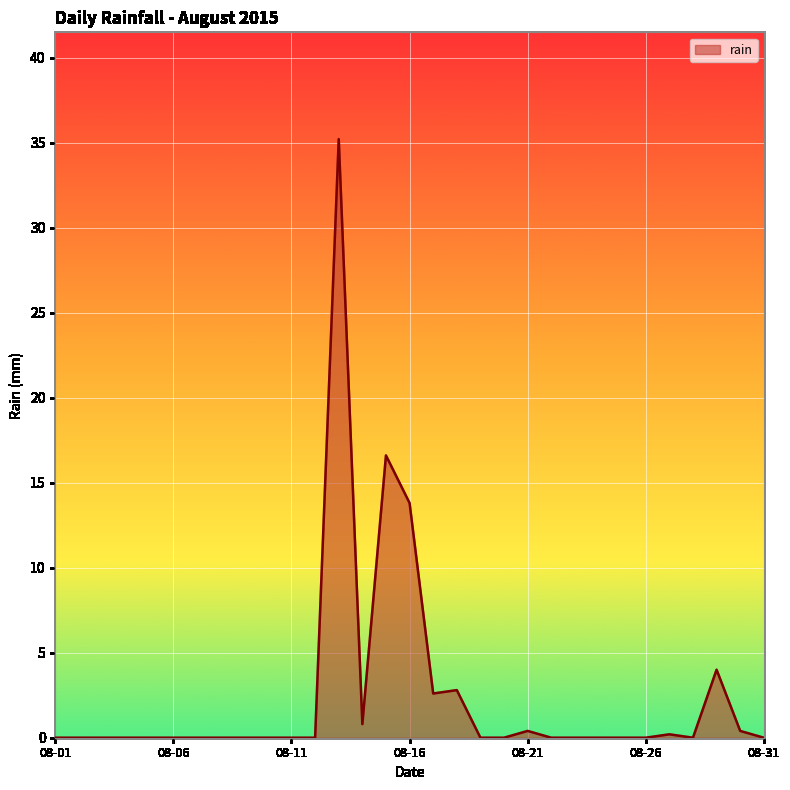

What is the average value?

2.5